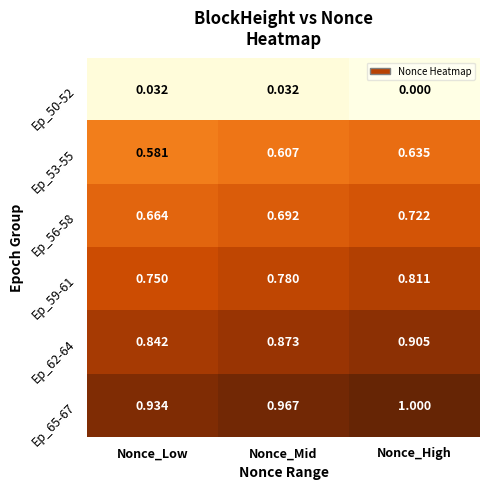

At which category is the sum across all series the highest?

Nonce_High